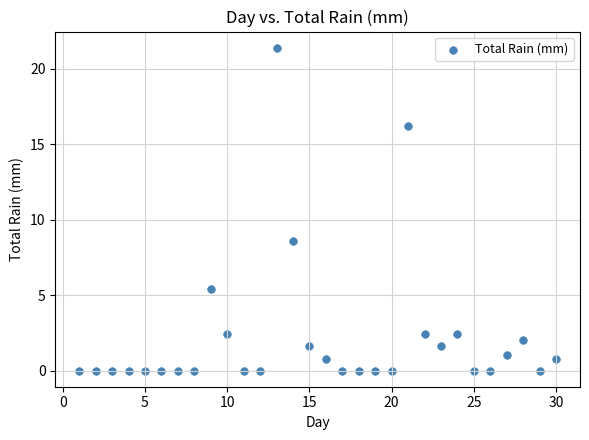

What Y value in the scatter plot is closest to 10?

8.6